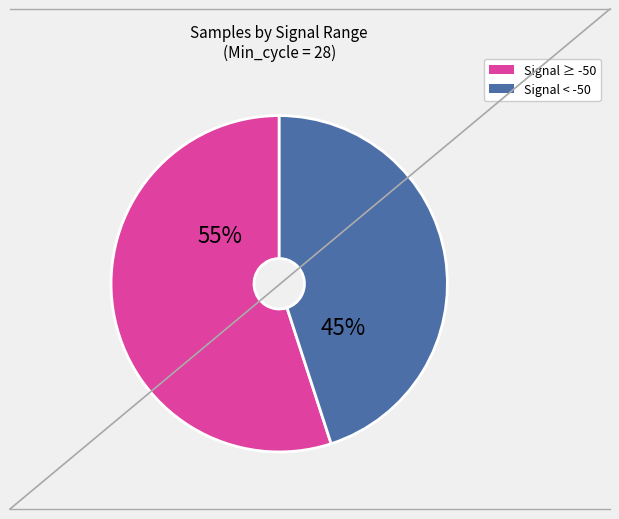

Is there any slice that represents more than half of the pie?

Yes